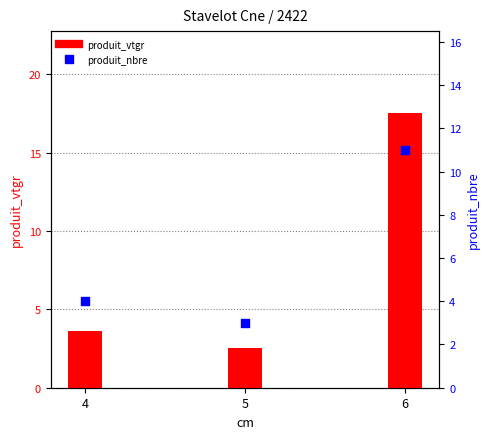

Which series contains the highest Y value?

produit_vtgr